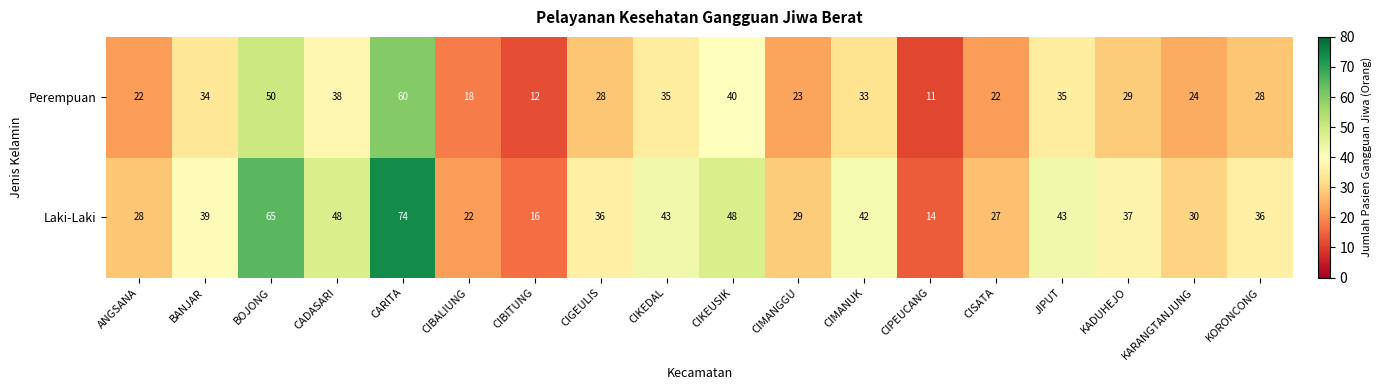

What is the greatest value displayed?

74